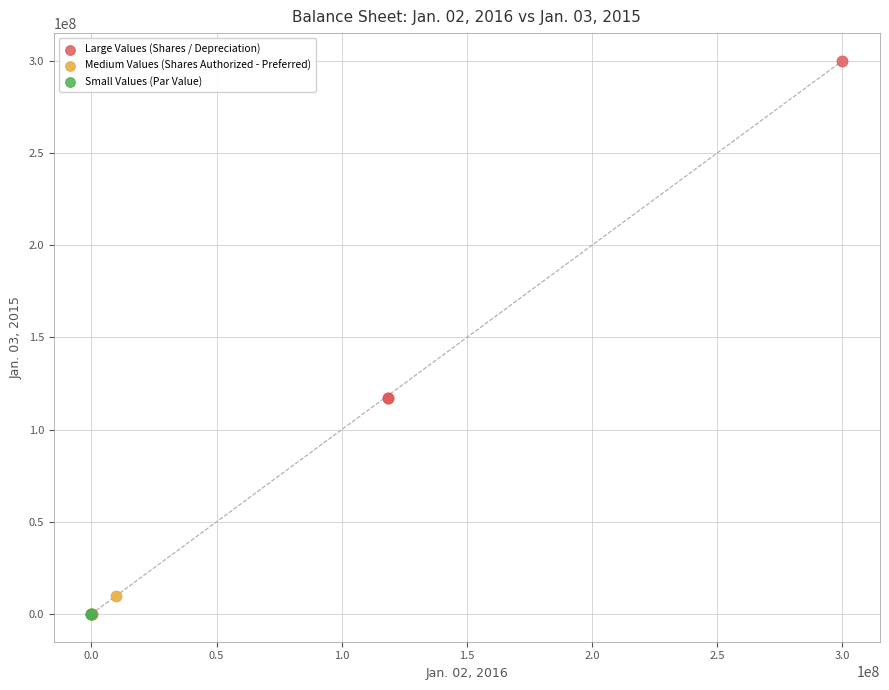

What are all the series names shown in the legend?

Large Values (Shares / Depreciation), Medium Values (Shares Authorized - Preferred), Small Values (Par Value)